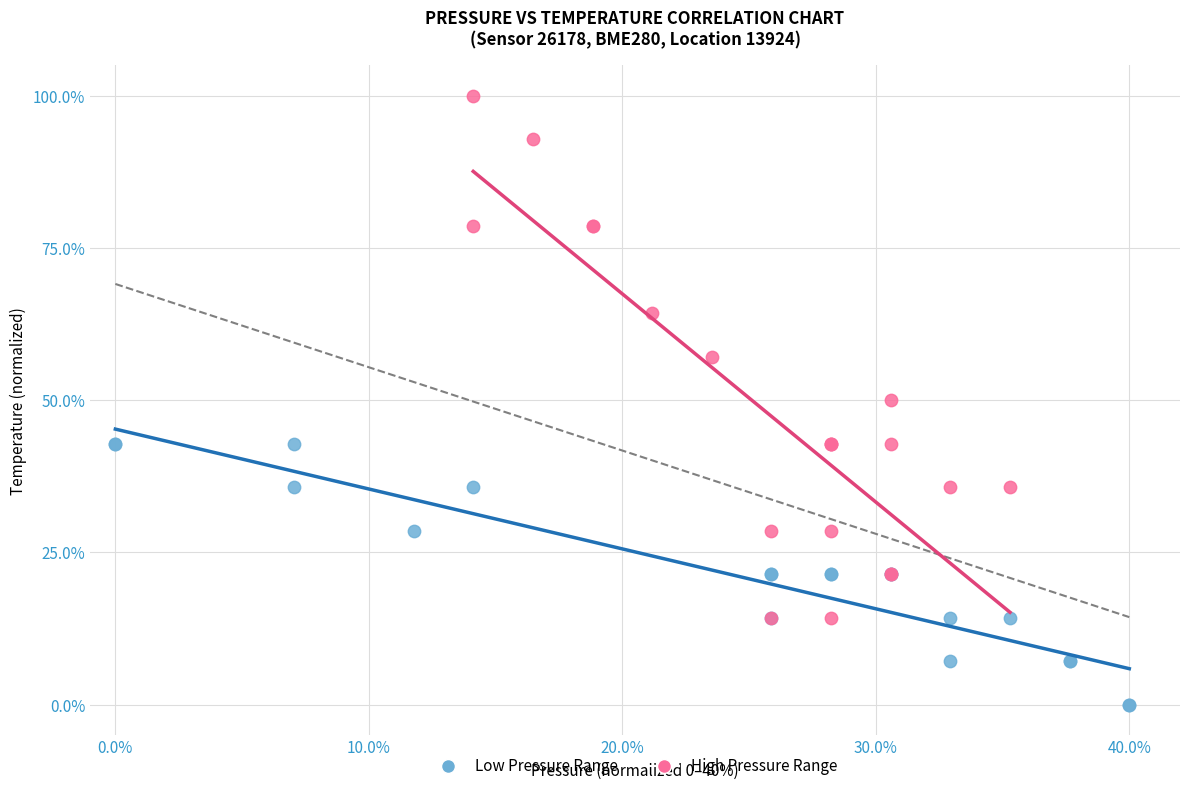

What are all the series names shown in the legend?

Low Pressure Range, High Pressure Range